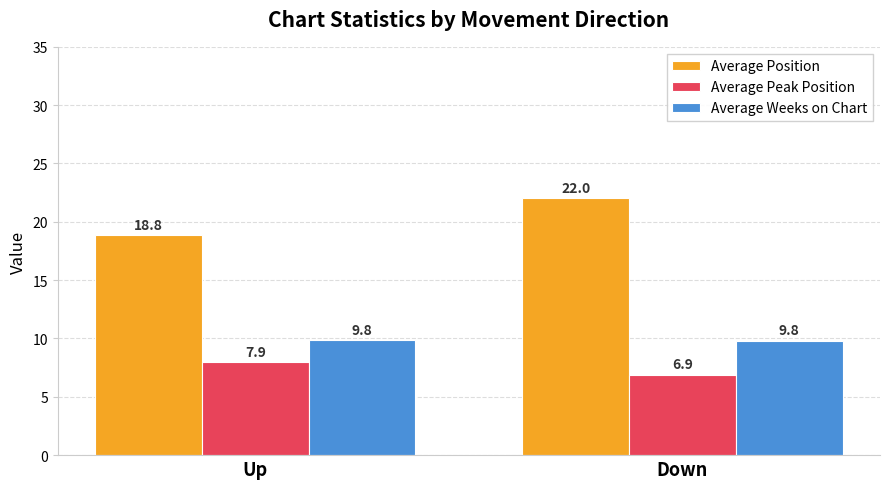

Count the Average Weeks on Chart values in the range 9 to 10.

2